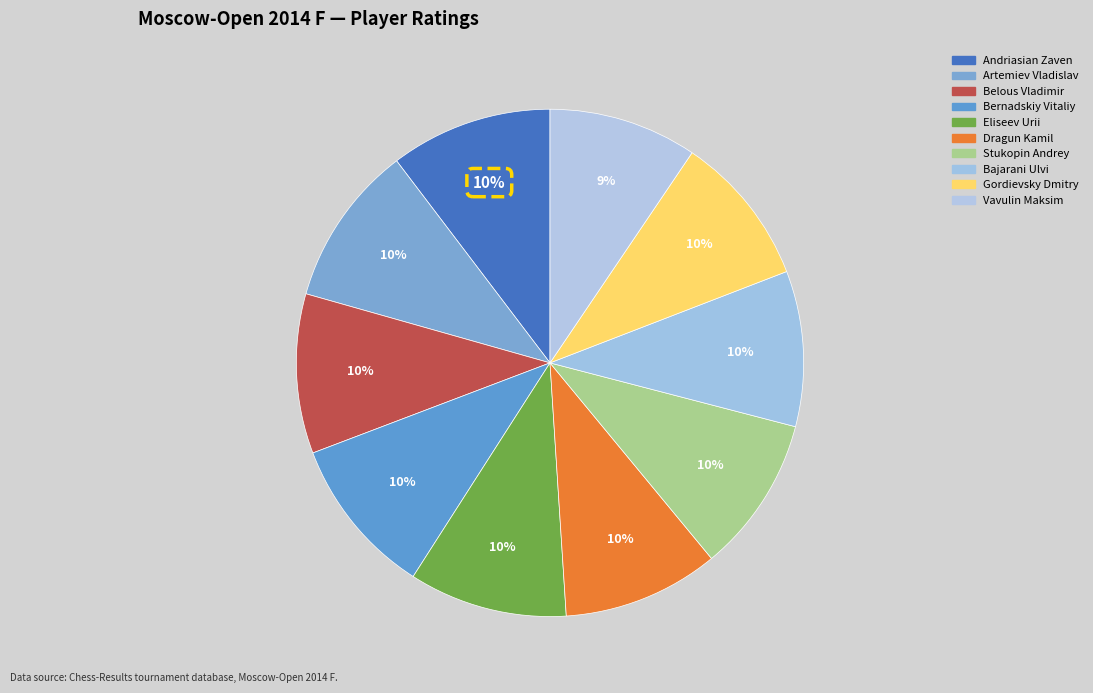

How many slices are in this pie chart?

10